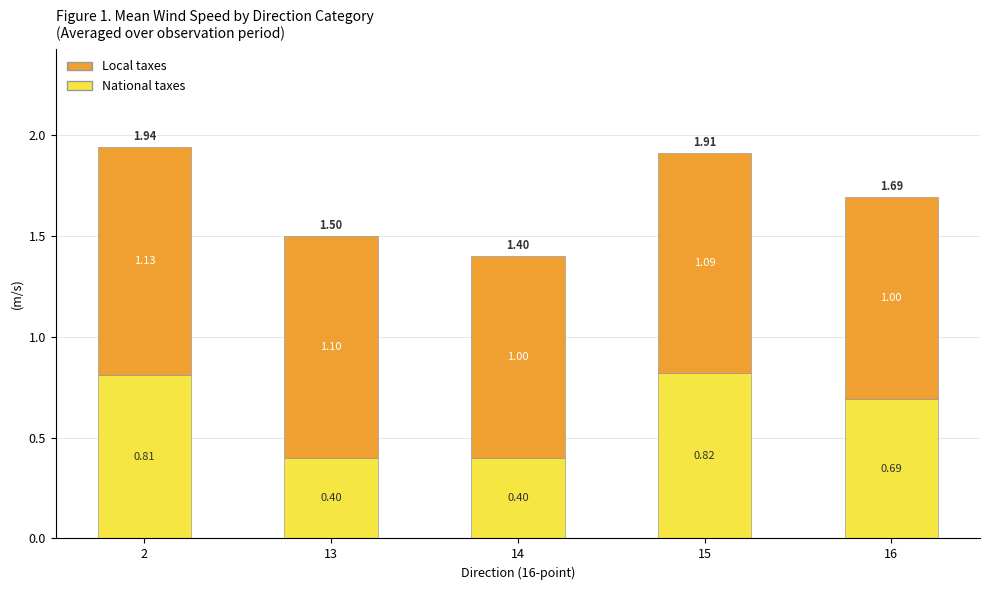

What is the total value across all series at 16?

1.7